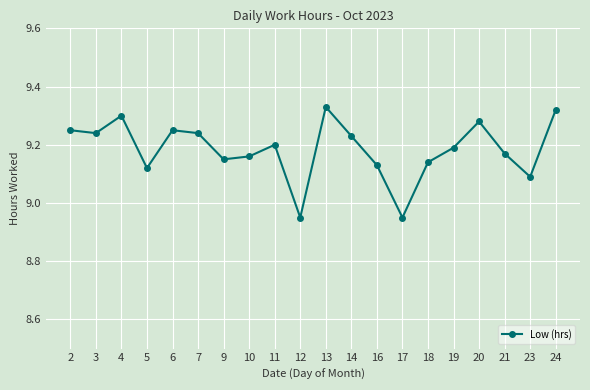

Which has a higher value, 21 or 17?

21